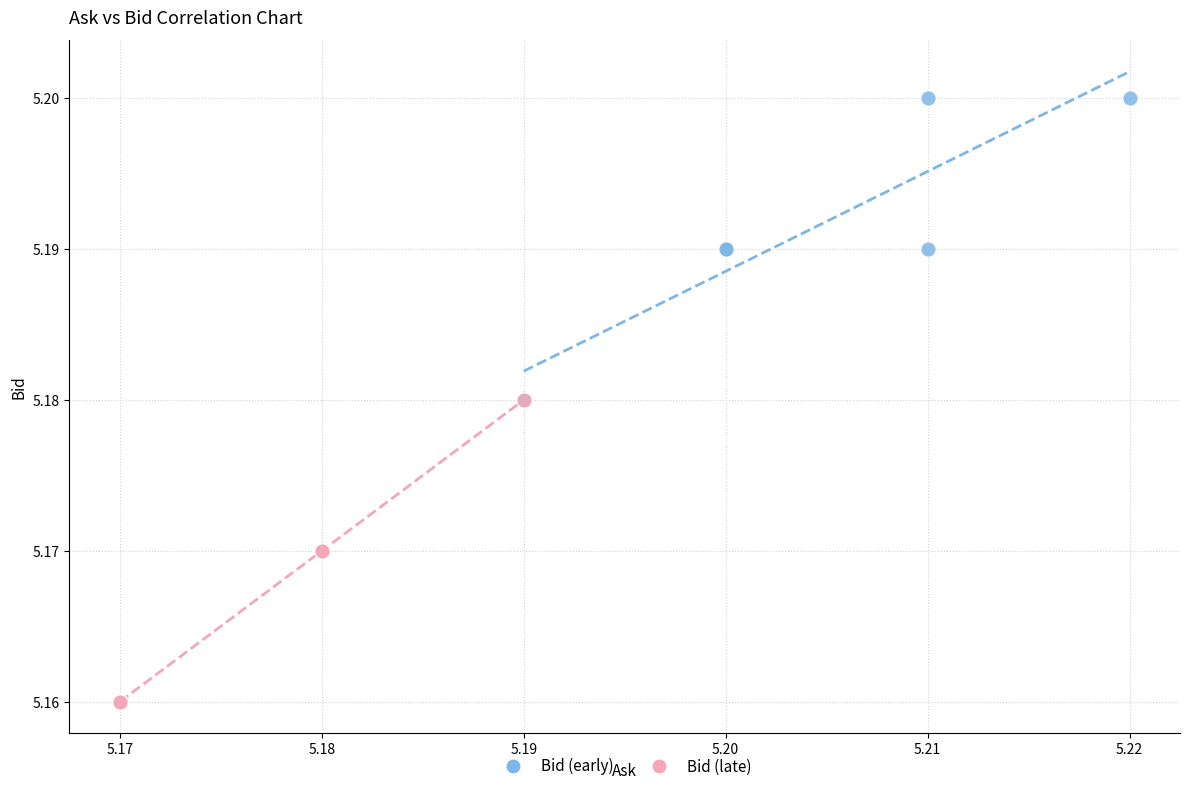

Which series contains the lowest Y value?

Bid (late)